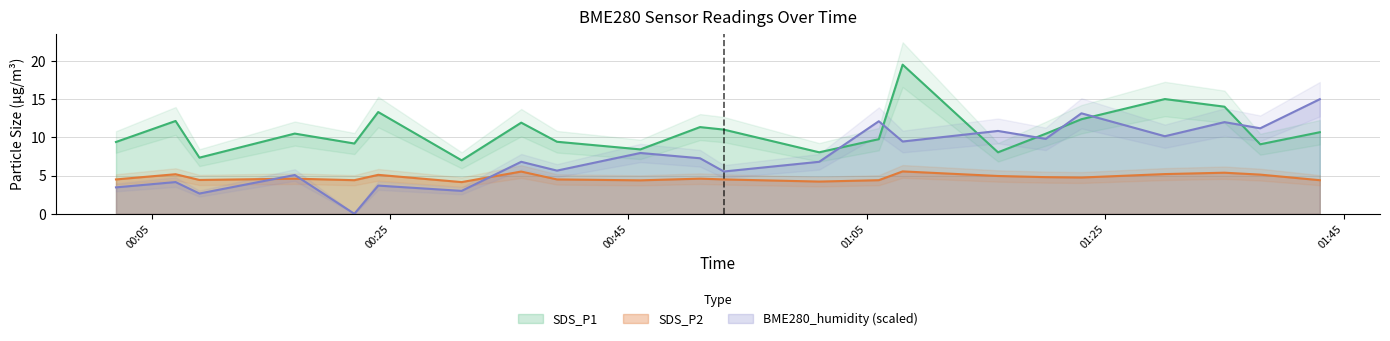

True or false: BME280_humidity (scaled) and SDS_P1 cross at least once.

True